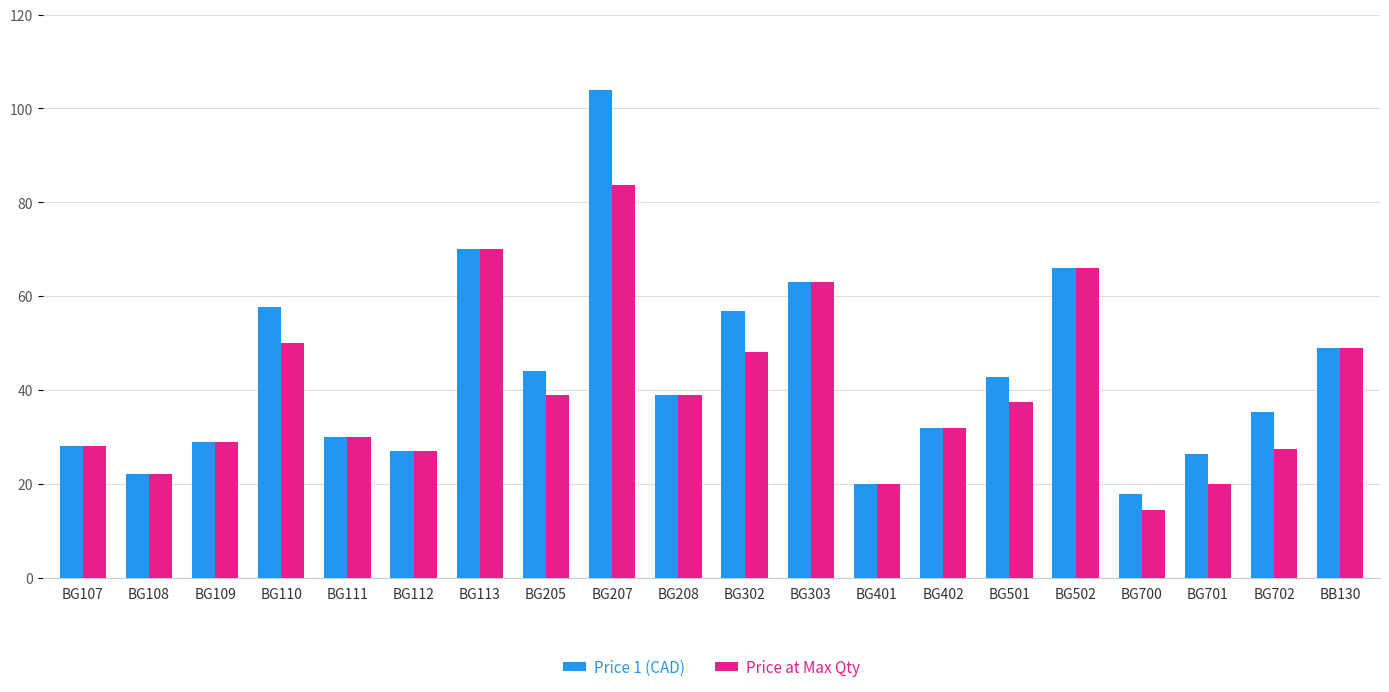

Which category has the lowest value in the Price at Max Qty series?

BG700